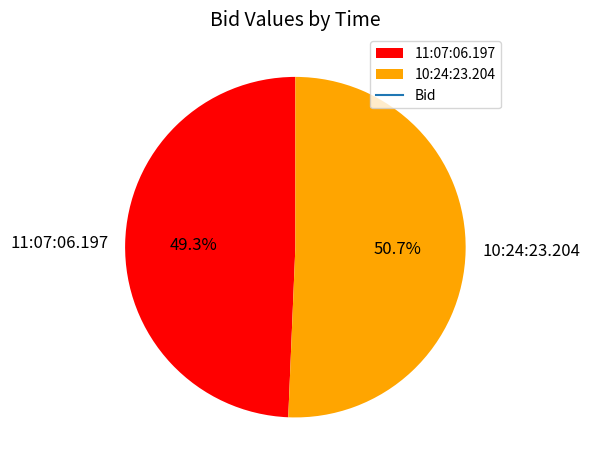

Does 11:07:06.197 account for over 50% of the chart?

No